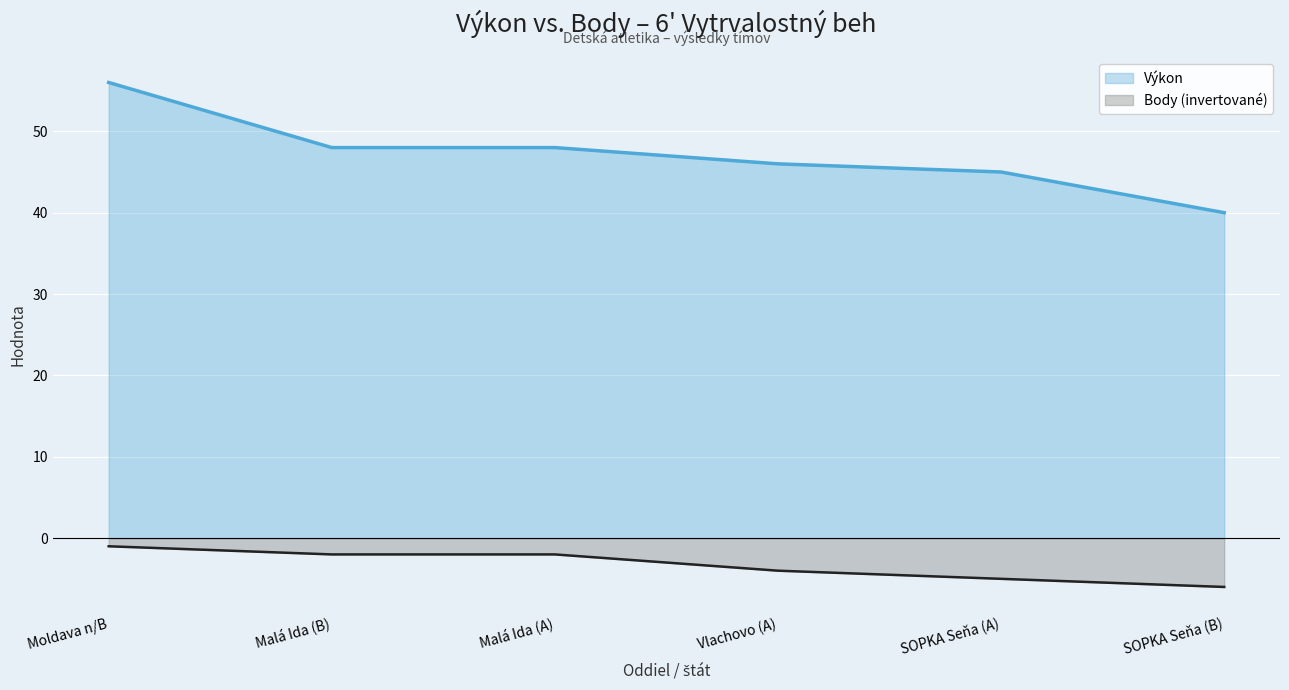

What is the difference between the highest and lowest values at SOPKA Seňa (A)?

50